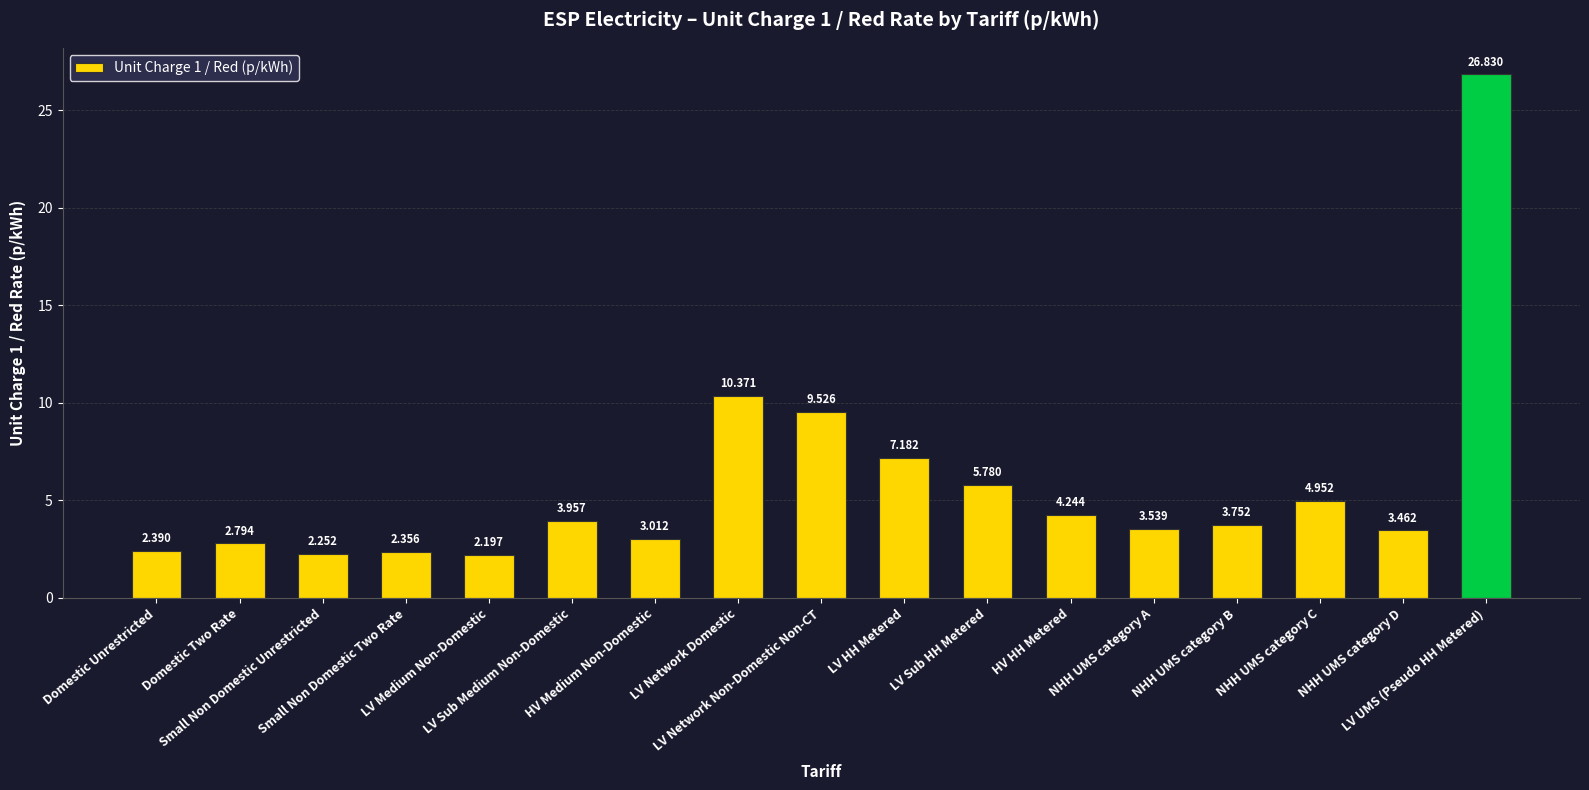

At which label is the value closest to 14?

LV Network Domestic